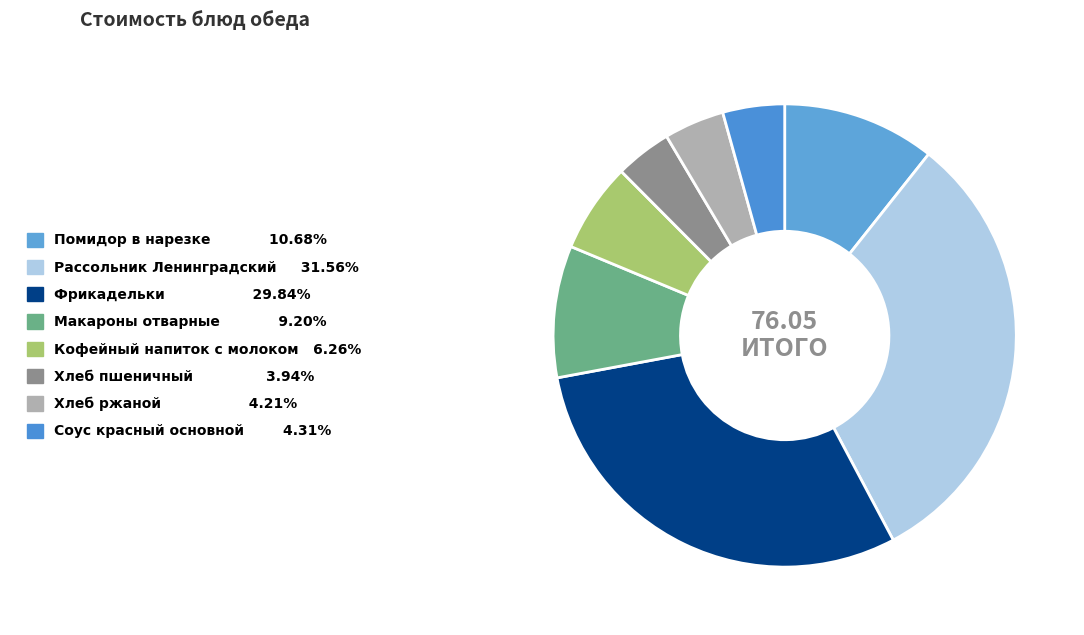

Is it true that Макароны отварные is 20% of the pie?

False